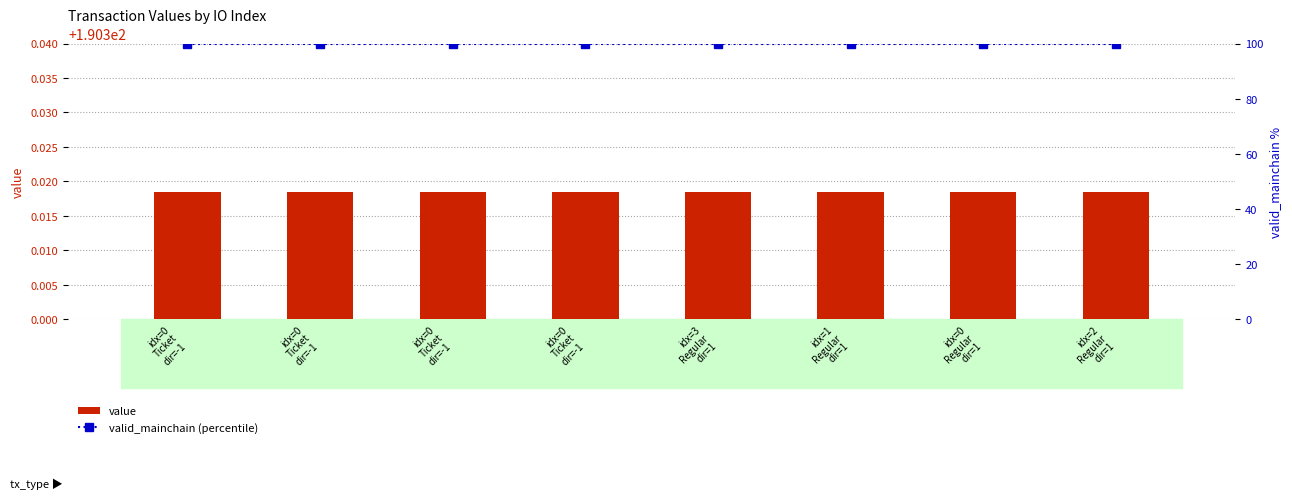

What are all the series names shown in the legend?

value, valid_mainchain (percentile)